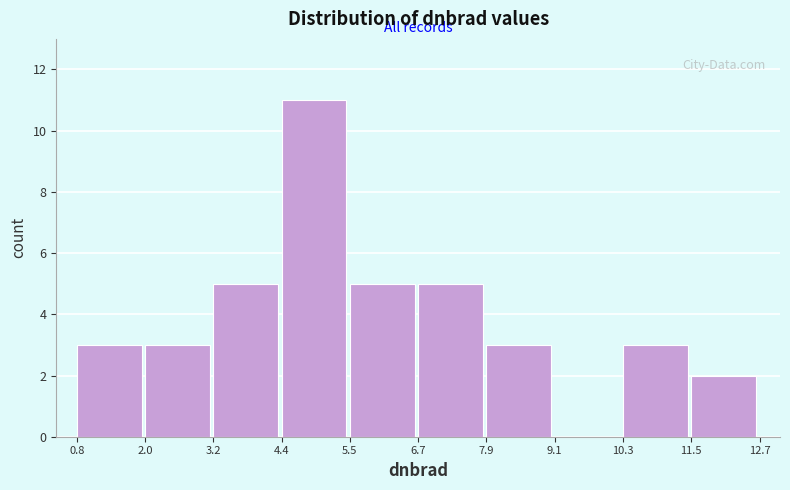

Reading left to right, transcribe this chart: for each bar, give the range it covers on the x-axis and its height. The values are not printed on the chart, so give them approximately, as read against the axis.

0.8 to 2.0: 3
2.0 to 3.2: 3
3.2 to 4.4: 5
4.4 to 5.5: 11
5.5 to 6.7: 5
6.7 to 7.9: 5
7.9 to 9.1: 3
9.1 to 10.3: 0
10.3 to 11.5: 3
11.5 to 12.7: 2